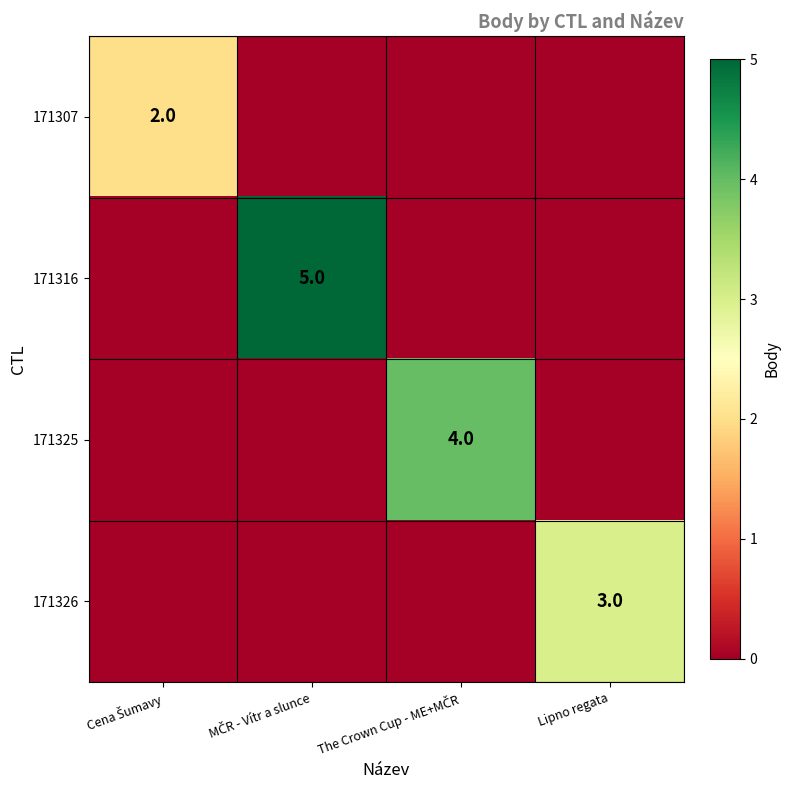

The value of 171326 at Lipno regata is 3. True or false?

True